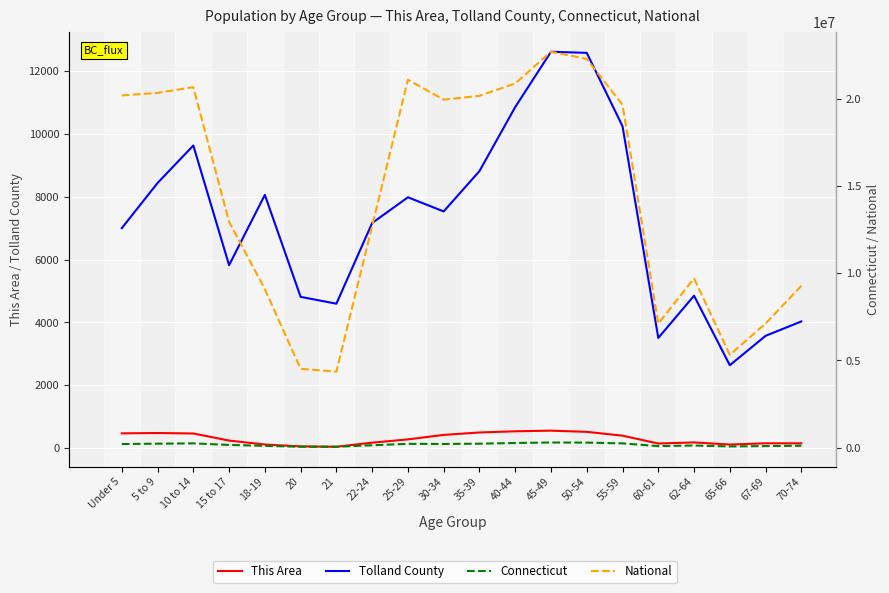

Reading left to right, transcribe all the data shown in this chart.

This Area: 474	485	470	245	119	59	48	178	282	425	502	540	560	522	401	151	186	118	158	157
Tolland County: 6999	8435	9627	5823	8057	4815	4597	7163	7980	7531	8813	10850	12608	12573	10241	3509	4850	2641	3575	4033
Connecticut: 202106	222571	240265	152073	98761	48139	46335	133424	214145	206232	222401	262037	291272	284325	240157	84356	118939	64434	84847	105663
National: 20201362	20348657	20677194	12954254	9086089	4519129	4354294	12712576	21101849	19962099	20179642	20890964	22708591	22298125	19664805	7113727	9704197	5319902	7115361	9278166